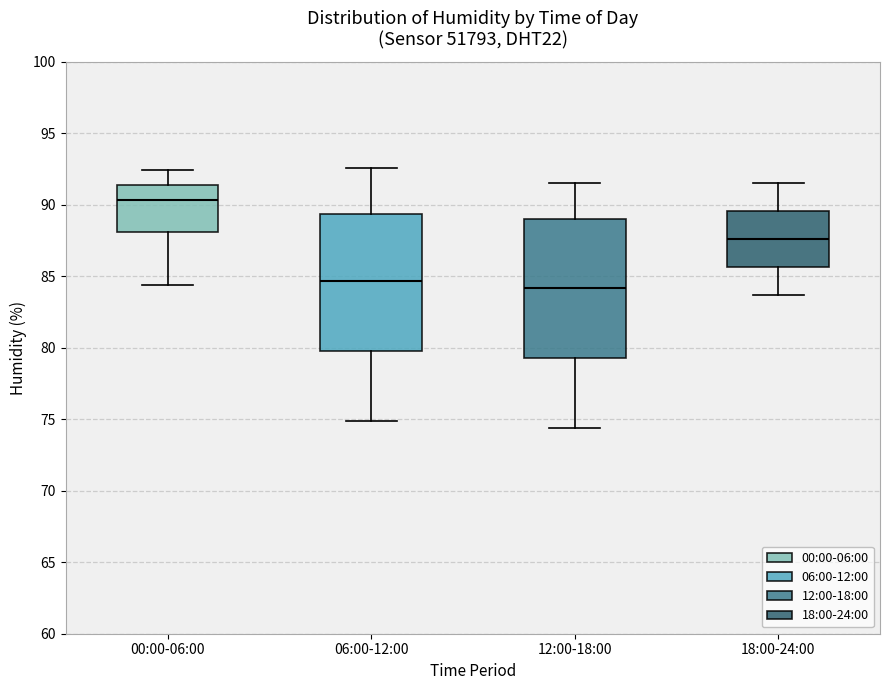

Where is the lower edge of the box for 00:00-06:00 on the y-axis? The values are not printed on the chart, so give them approximately, as read against the axis.

88.0